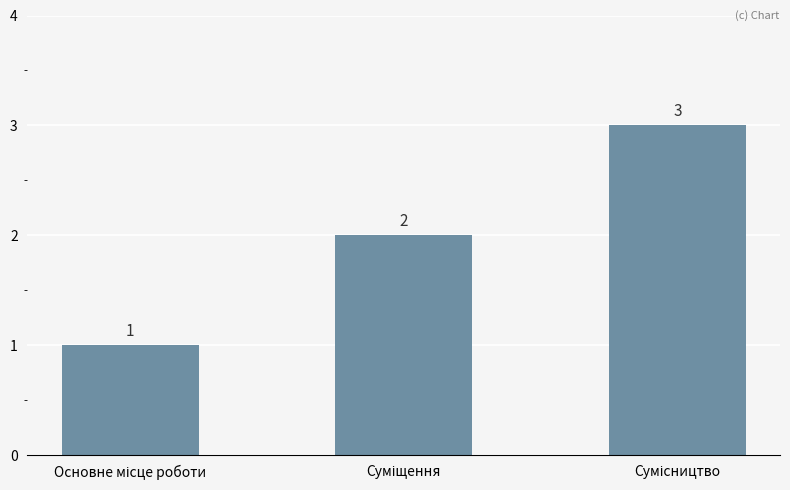

Reading left to right, extract all data points from this chart.

1	2	3